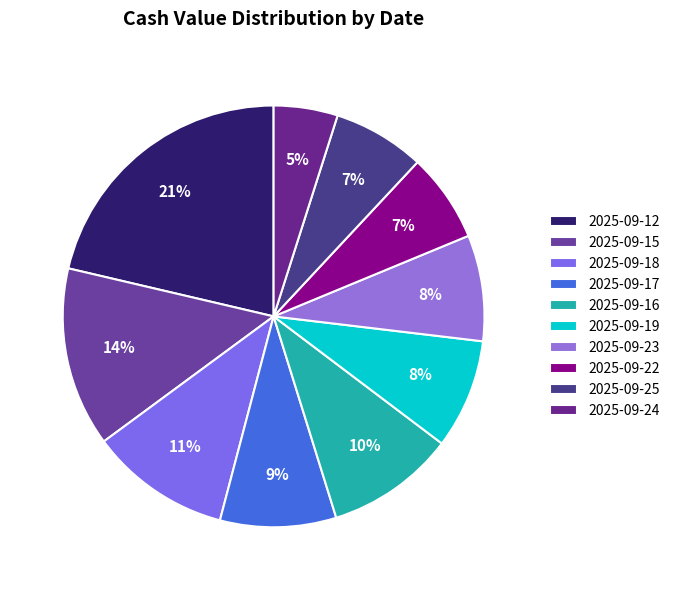

Is the sum of 2025-09-19 and 2025-09-25 greater than half?

No